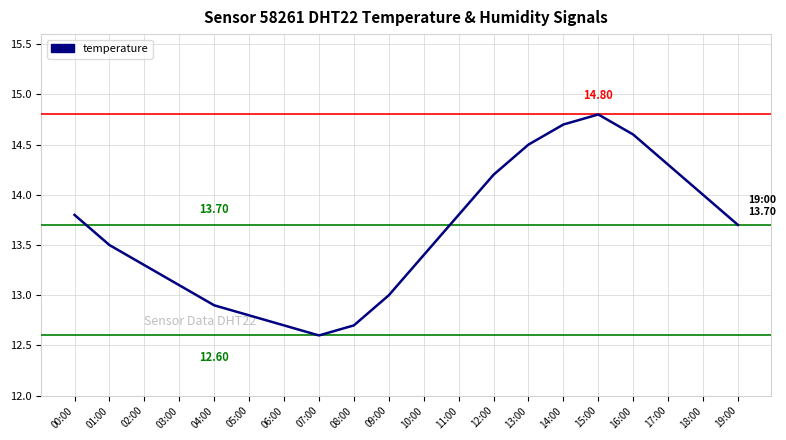

Reading left to right, extract all data points from this chart.

13.8	13.5	13.3	13.1	12.9	12.8	12.7	12.6	12.7	13.0	13.4	13.8	14.2	14.5	14.7	14.8	14.6	14.3	14.0	13.7